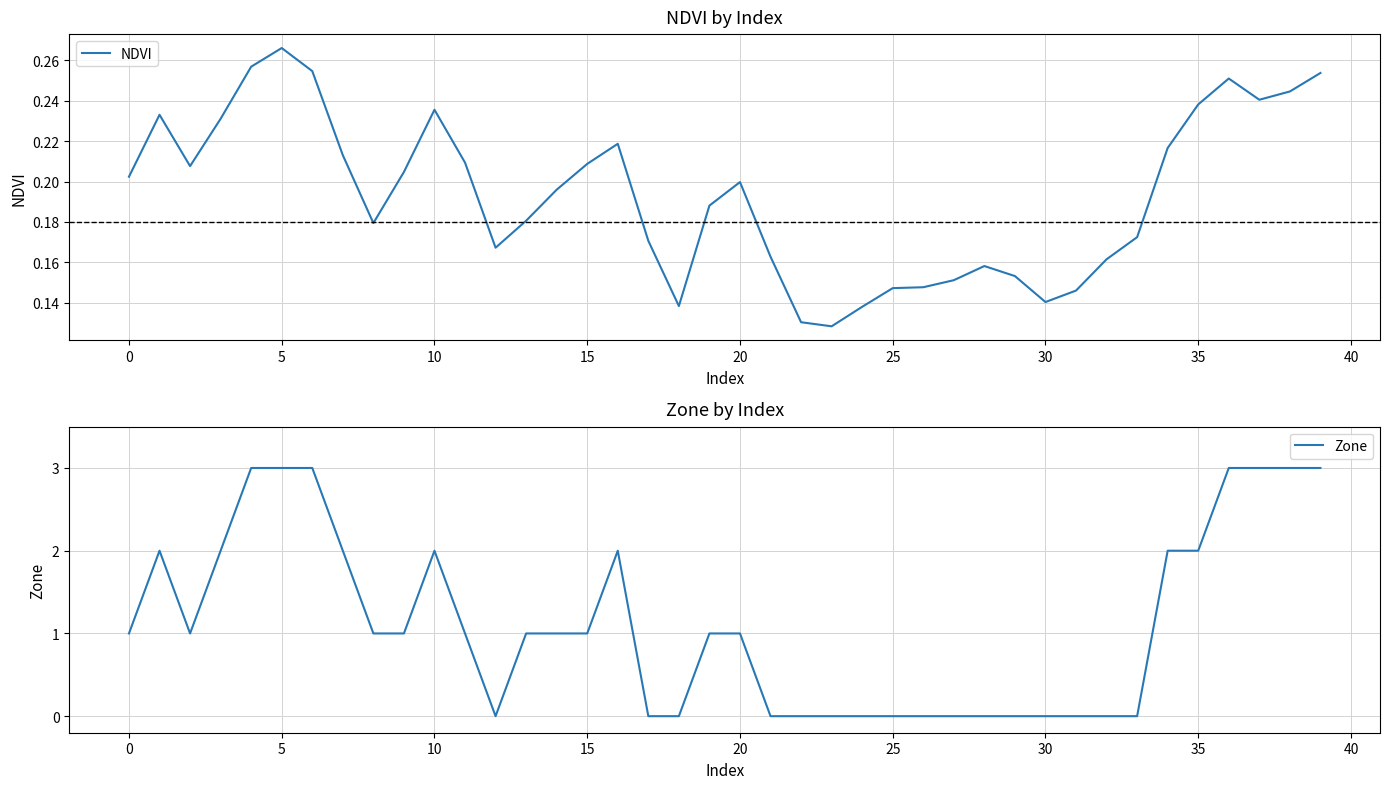

In NDVI, how many points are lower than both neighbors (excluding endpoints)?

7